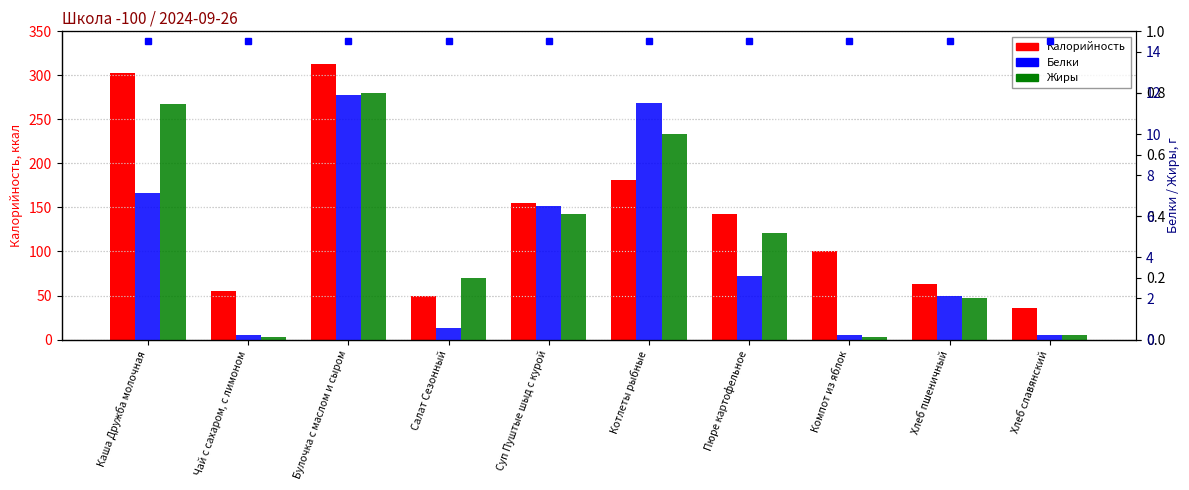

Which series changed the most between Булочка с маслом и сыром and Пюре картофельное?

Калорийность